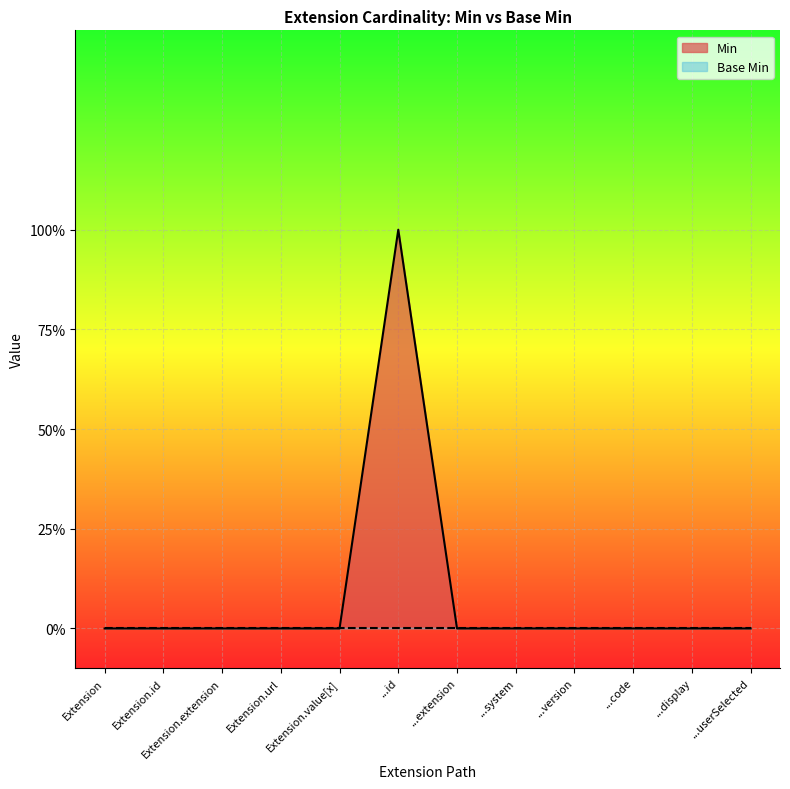

Is it true that the value at ...system is 0?

True